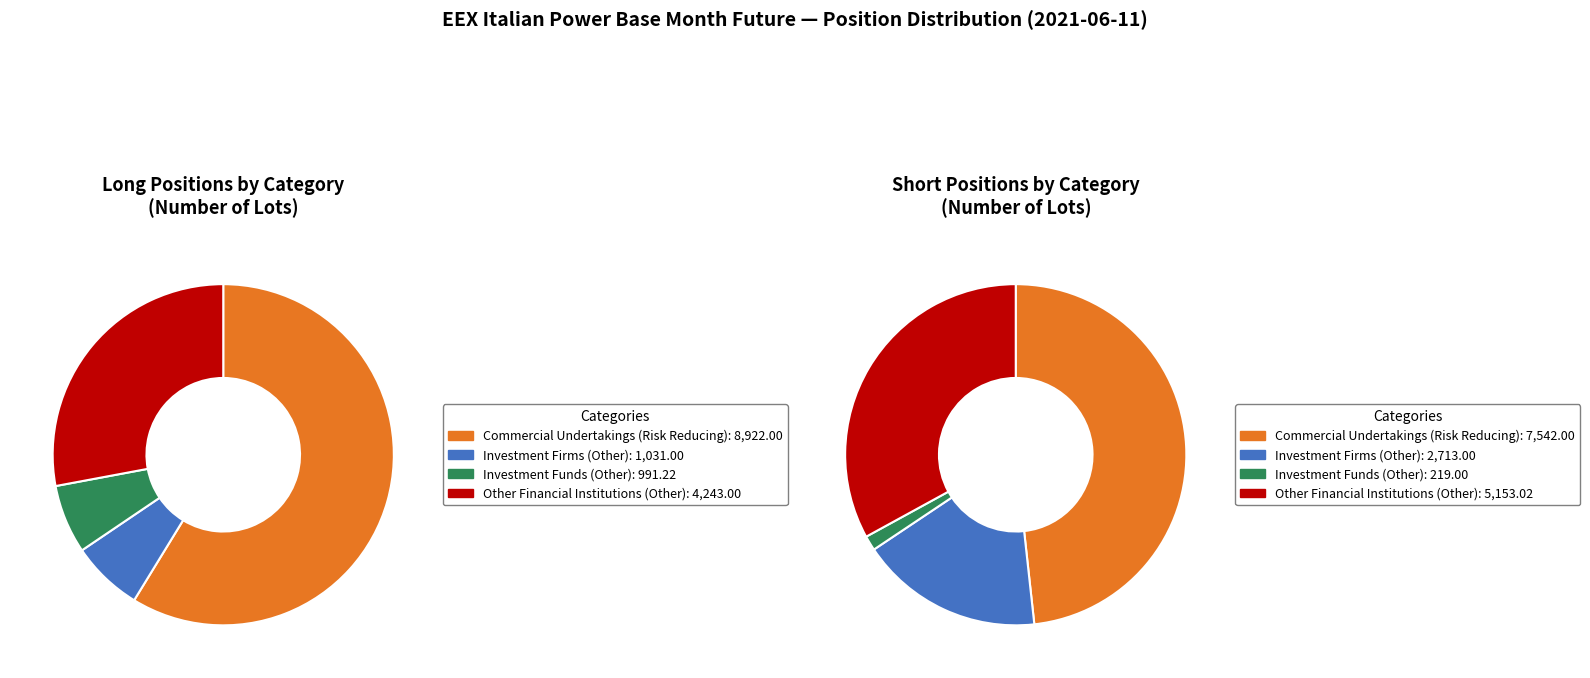

Which slice represents more than half of the pie?

Commercial Undertakings (Risk Reducing)